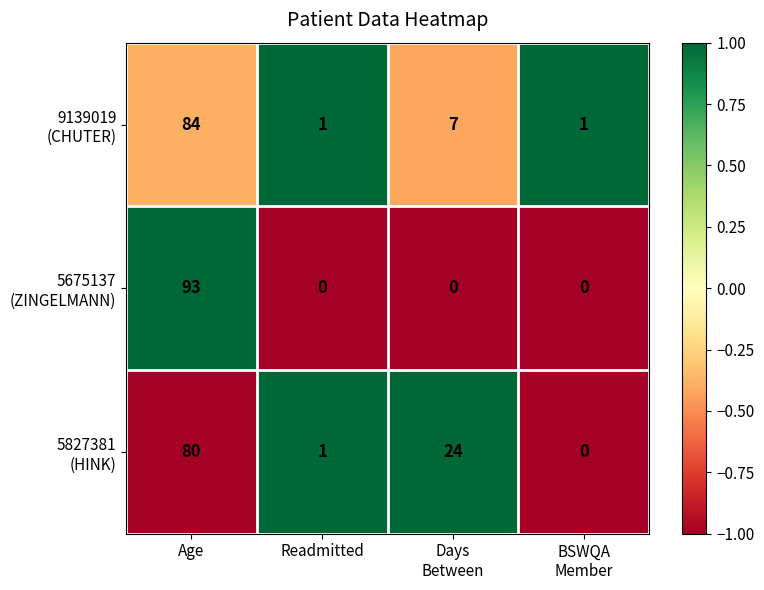

What is the maximum value shown in the chart?

93